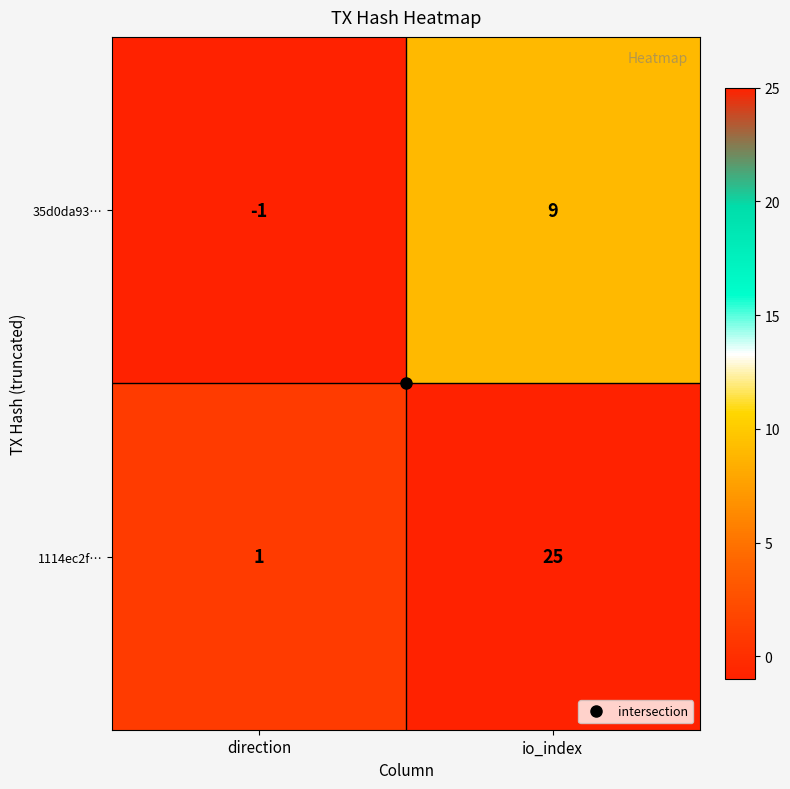

At how many categories does at least one series exceed 11?

1